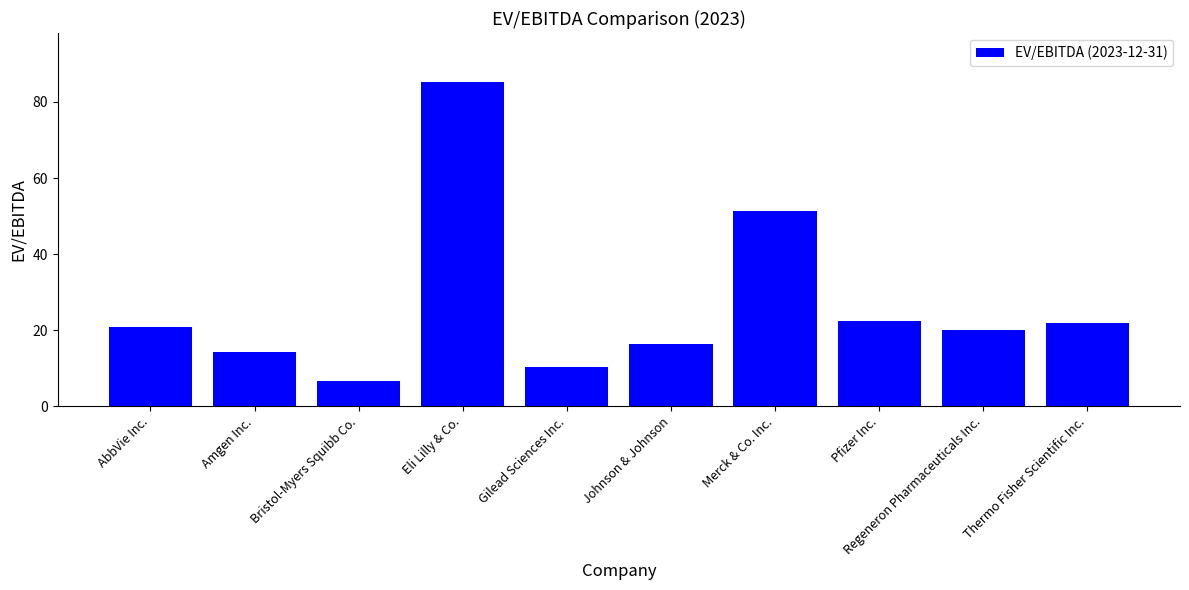

Does the chart contain any negative values?

No